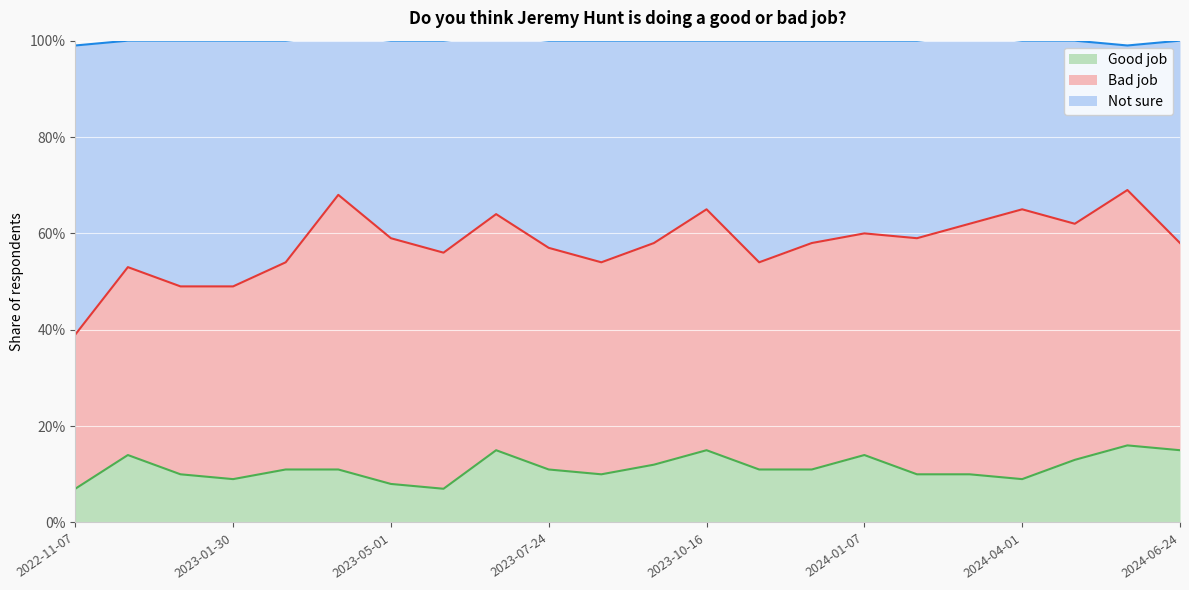

What are all the series names shown in the legend?

Good job, Bad job, Not sure